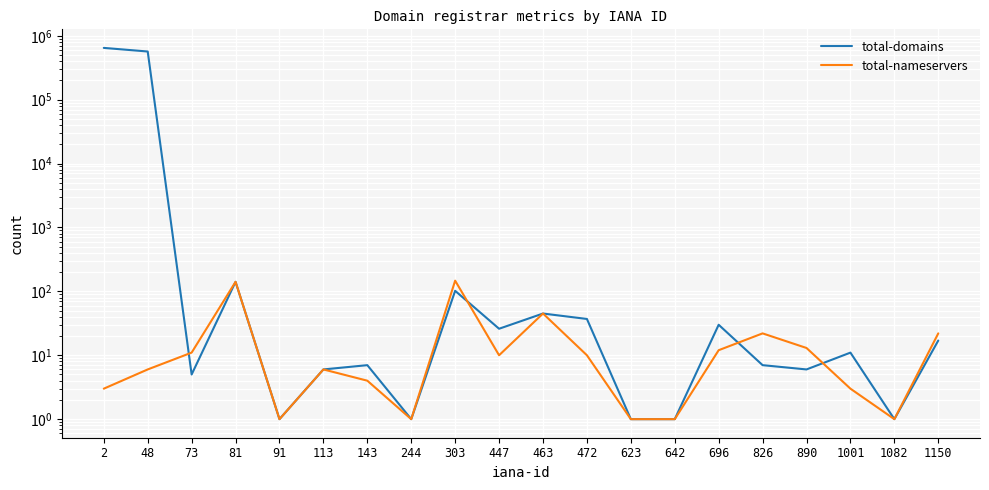

Between 890 and 1001, which series saw the biggest shift?

total-nameservers